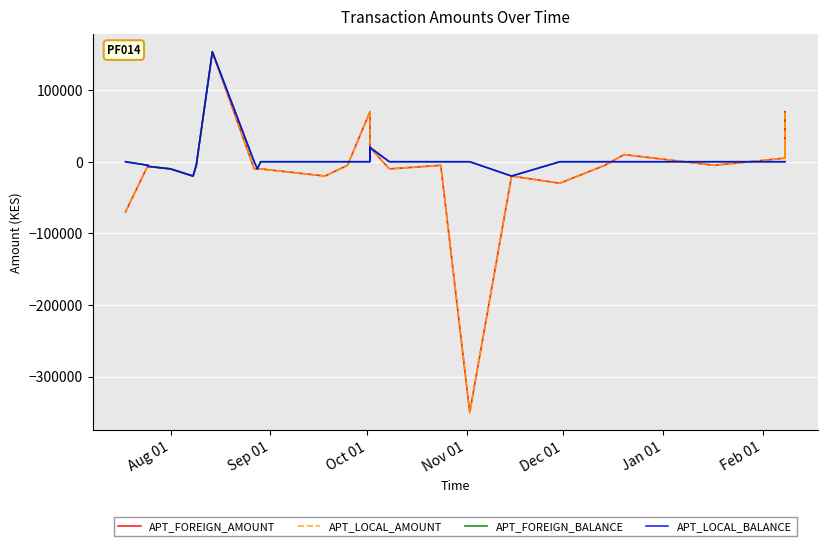

True or false: APT_FOREIGN_AMOUNT and APT_LOCAL_AMOUNT intersect in this chart.

False